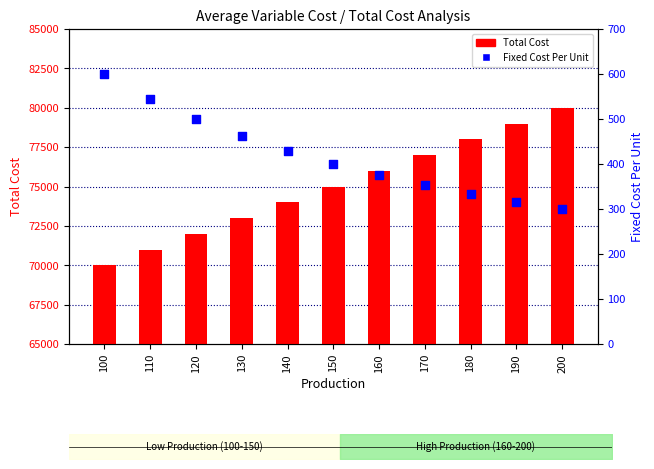

At which category is the sum across all series the highest?

200